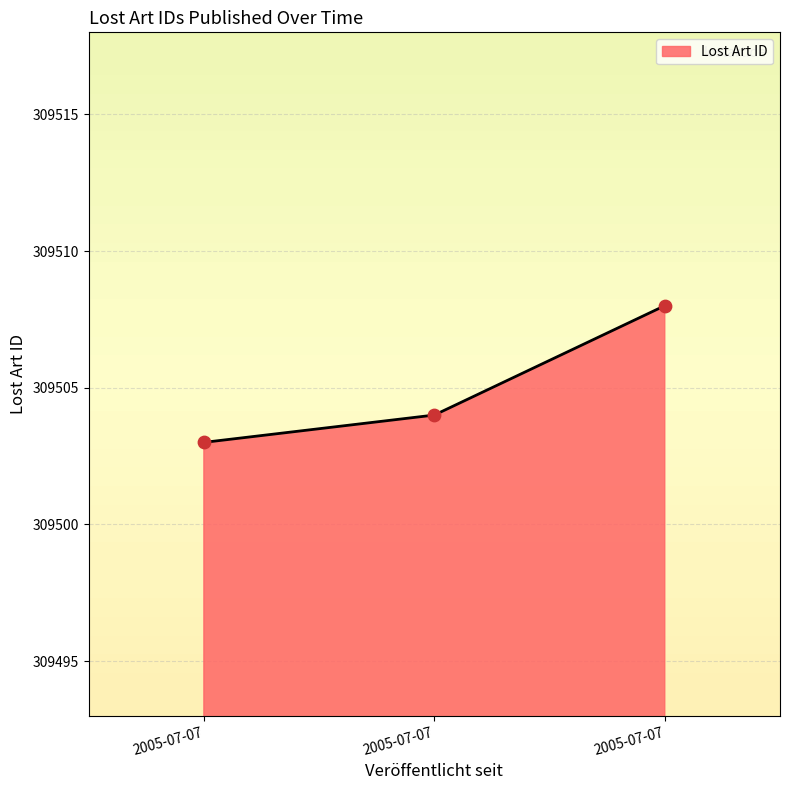

Which has a higher value, 2005-07-07 or 2005-07-07?

2005-07-07